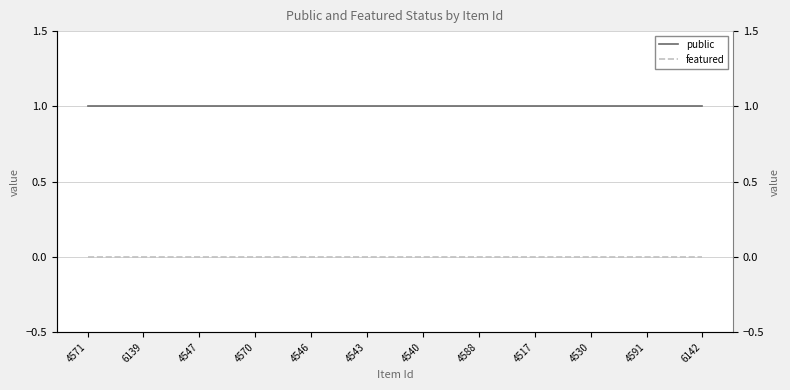

What position from the left is 4570?

4